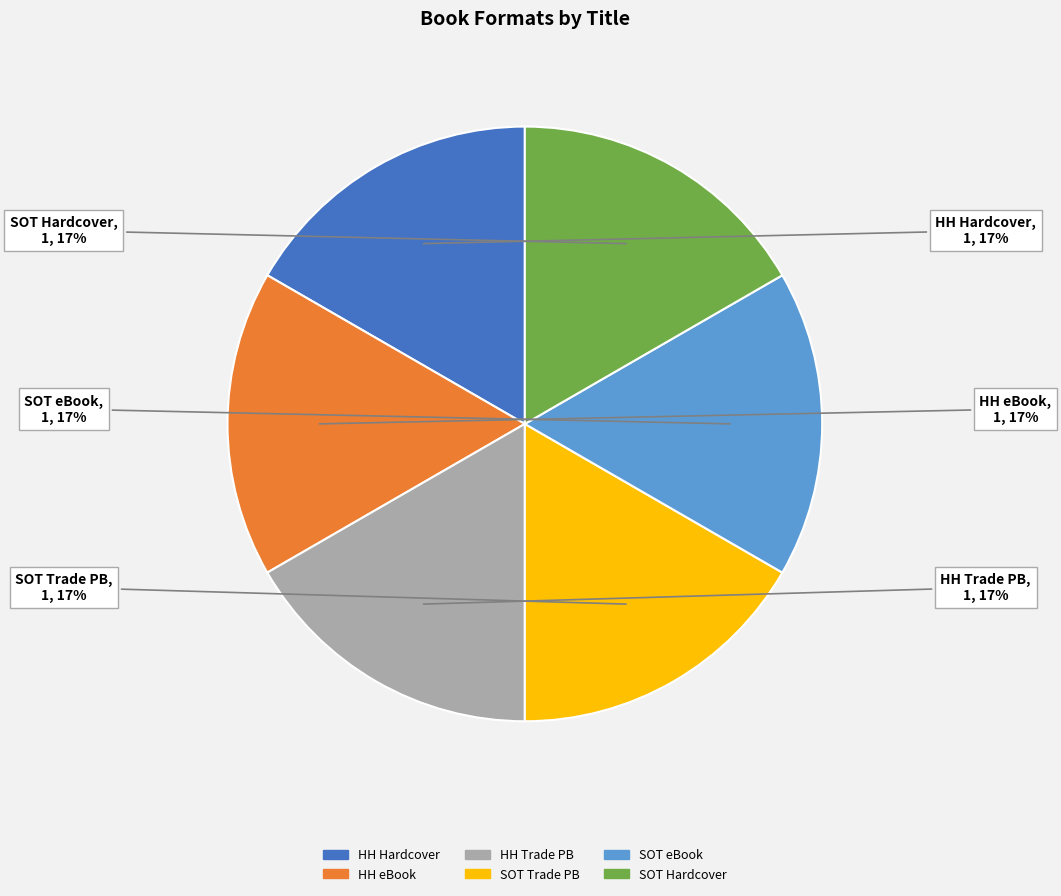

To the nearest percent, what is the average slice percentage?

17%